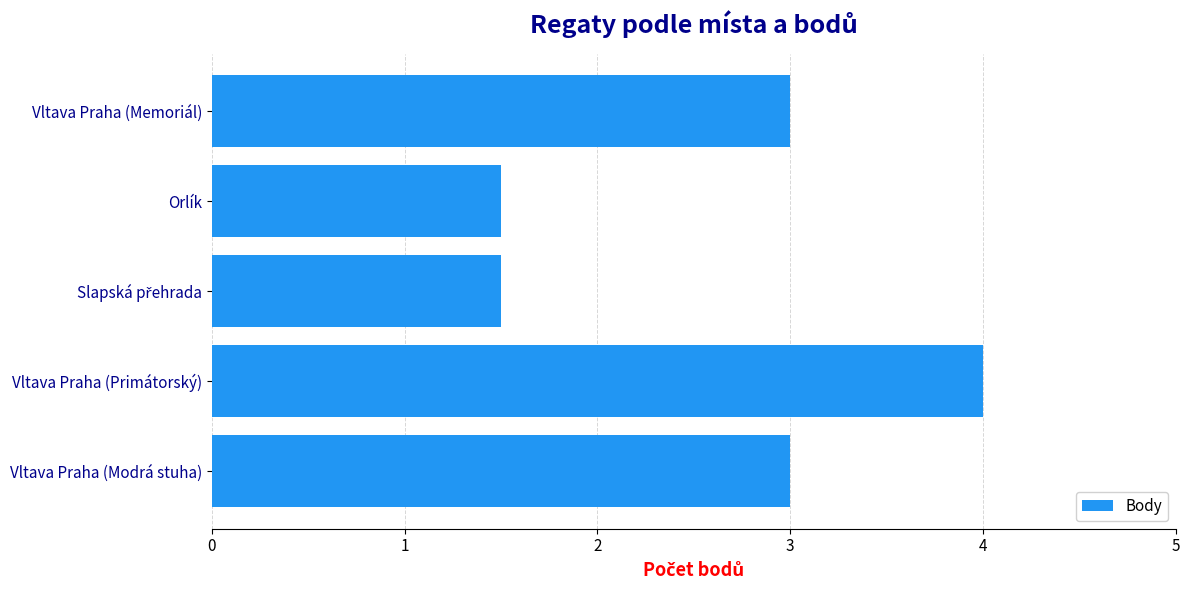

The value at Vltava Praha (Primátorský) is 1.3. True or false?

False